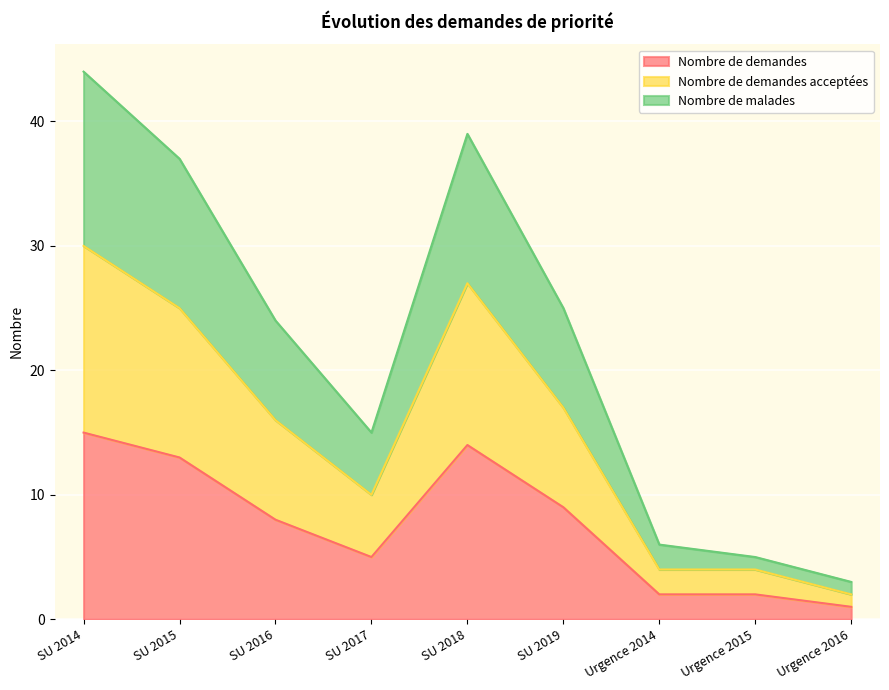

True or false: Nombre de demandes and Nombre de demandes acceptées intersect in this chart.

False